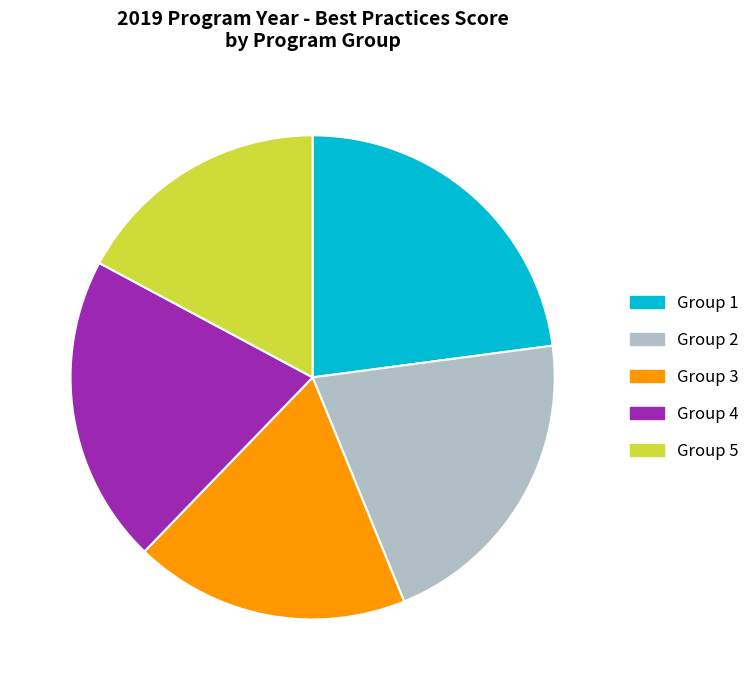

Approximately how many times larger is the value at Group 1 compared to Group 4?

1.1